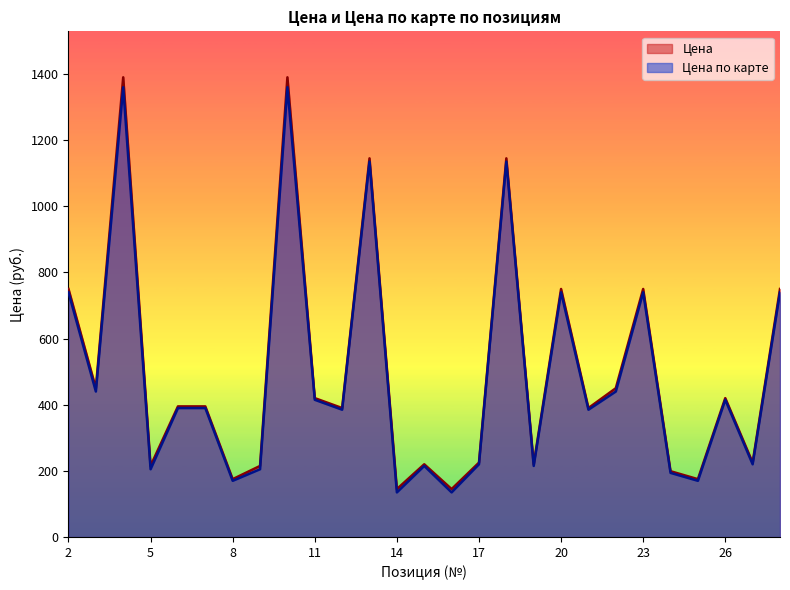

What are all the series names shown in the legend?

Цена, Цена по карте